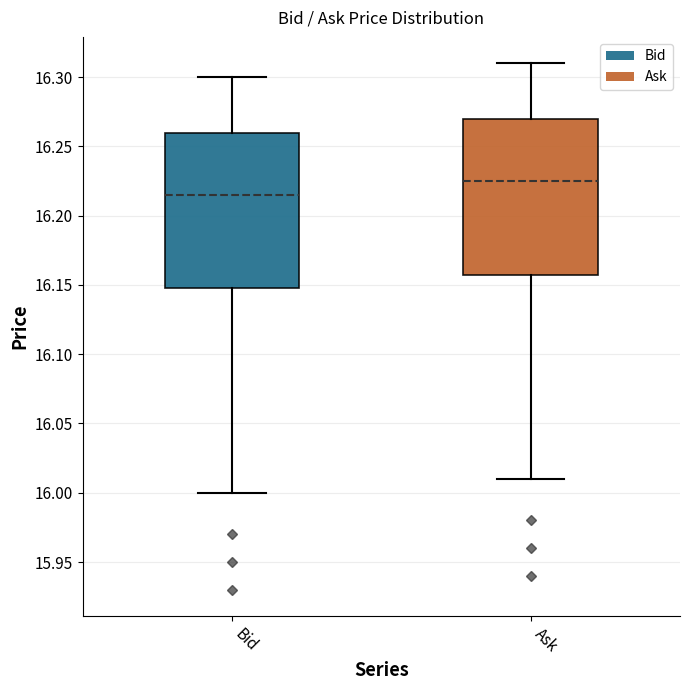

Where is the lower edge of the box for Ask on the y-axis? The values are not printed on the chart, so give them approximately, as read against the axis.

16.160